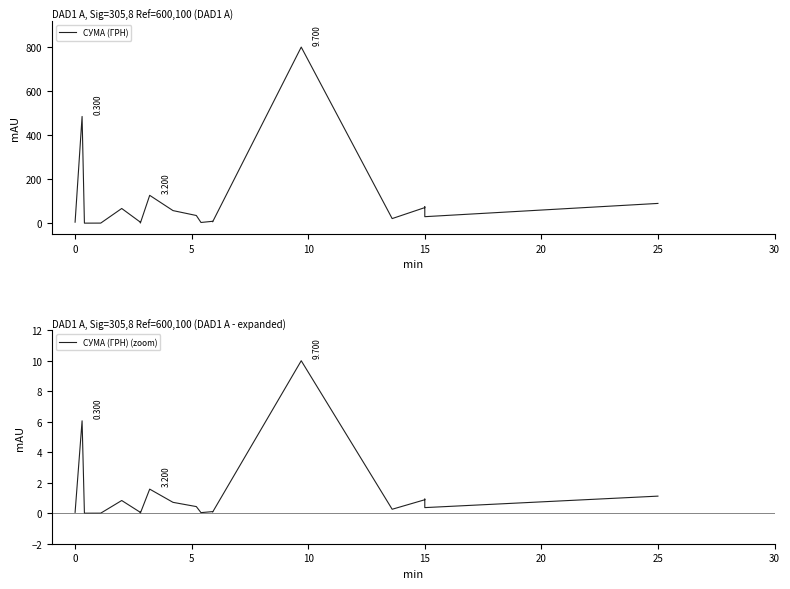

True or false: СУМА (ГРН) and СУМА (ГРН) (zoom) cross at least once.

False